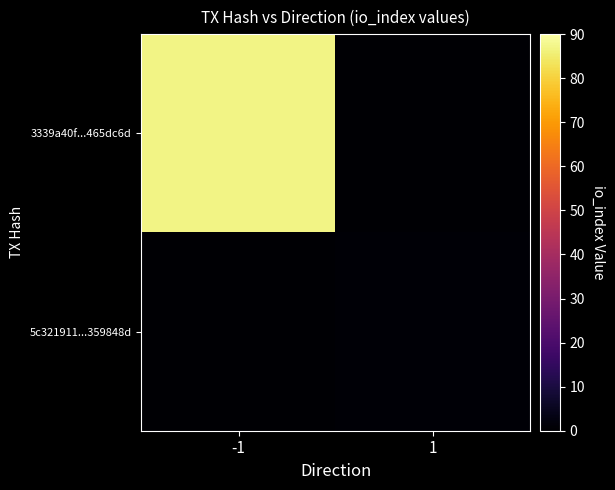

What is the minimum value shown in the chart?

1.0